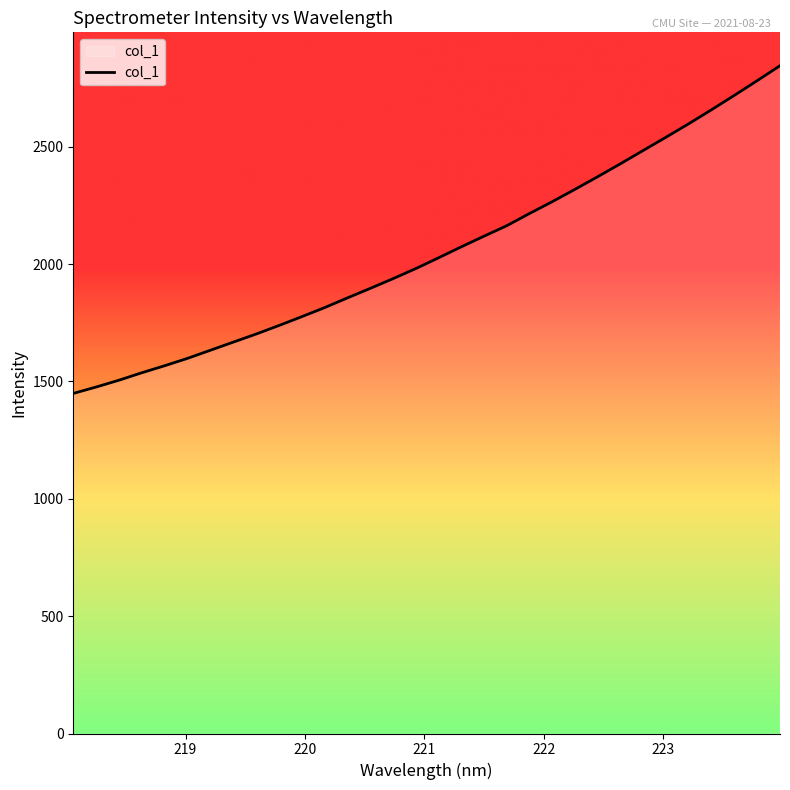

What is the difference between the maximum and minimum values?

1396.4